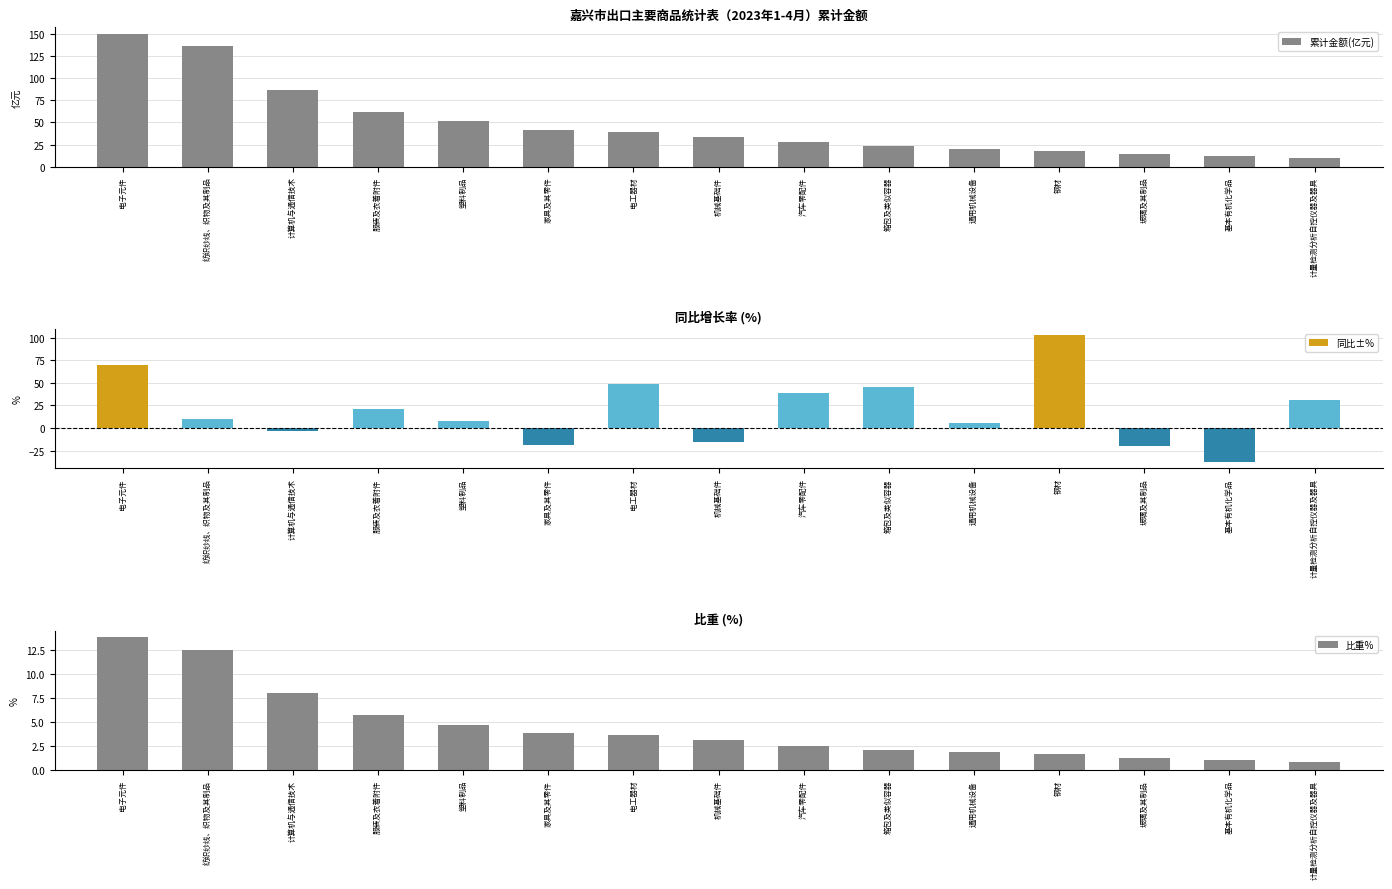

How many values in the 同比±% series exceed 9?

8